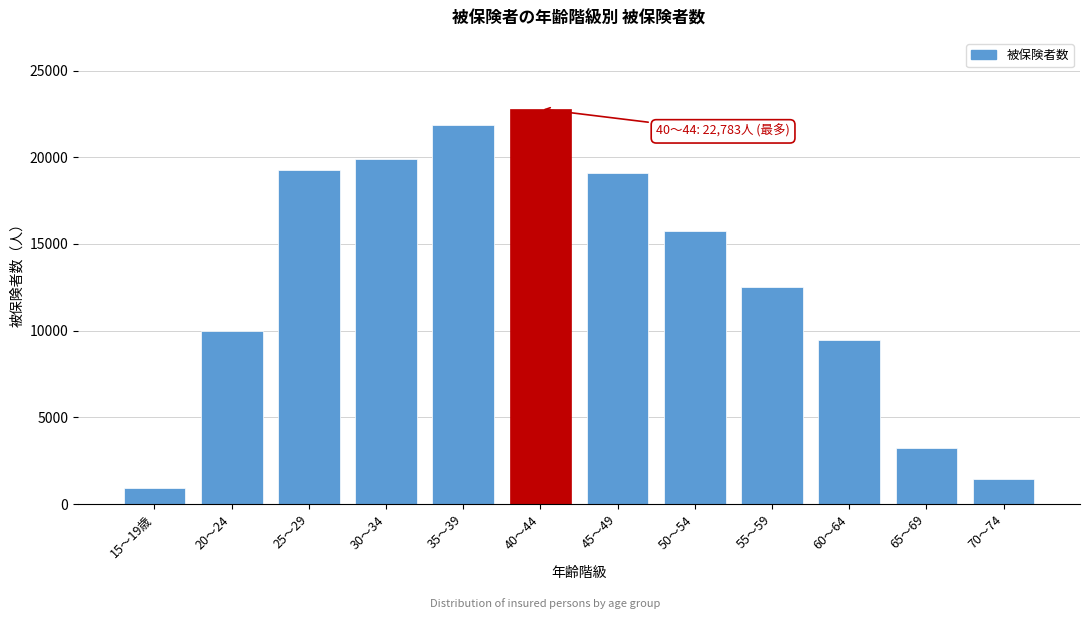

Reading right to left, what are all the values shown in this chart?

70～74=1450	65～69=3223	60～64=9455	55～59=12547	50～54=15724	45～49=19122	40～44=22783	35～39=21834	30～34=19910	25～29=19273	20～24=9955	15～19歳=956